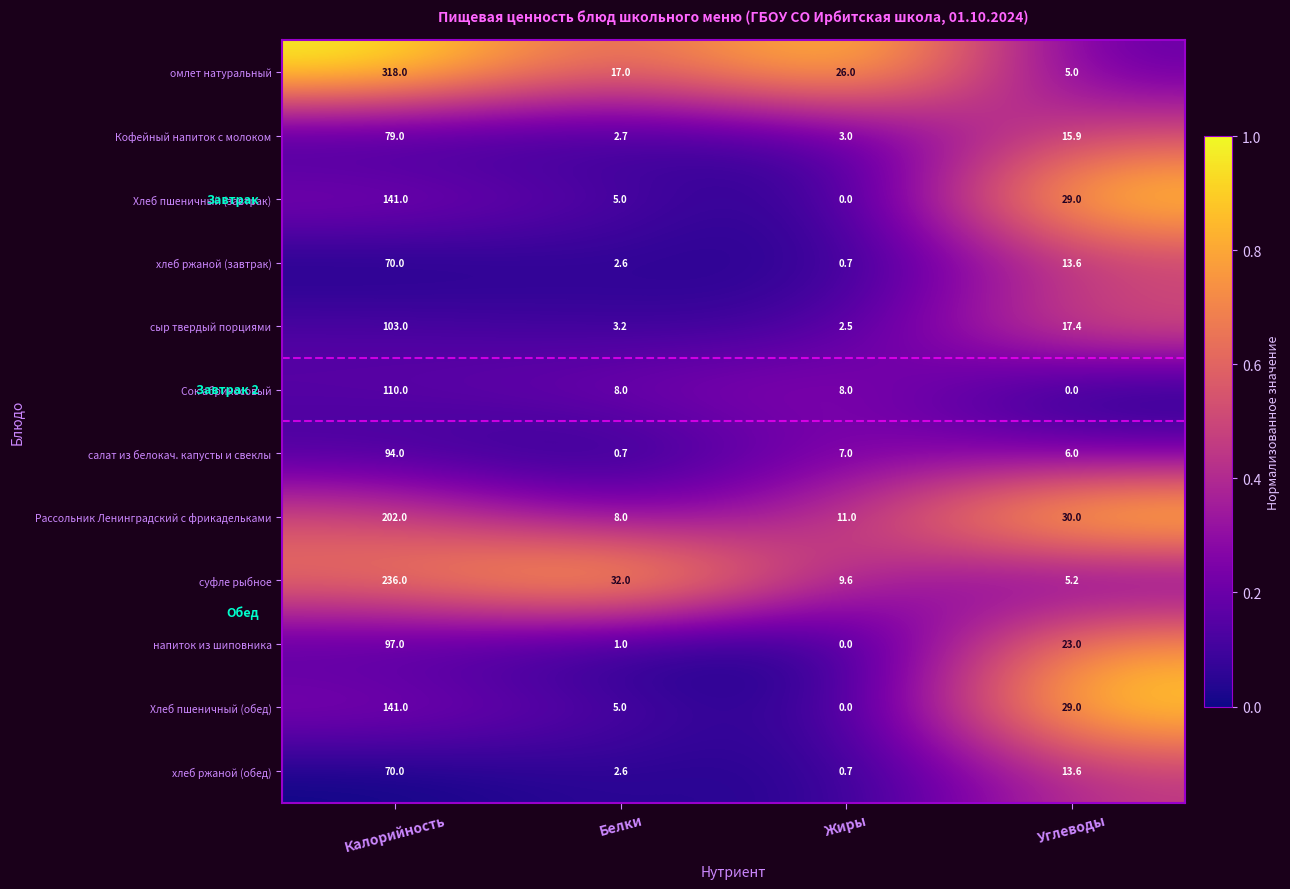

At which category is the sum across all series the highest?

Калорийность